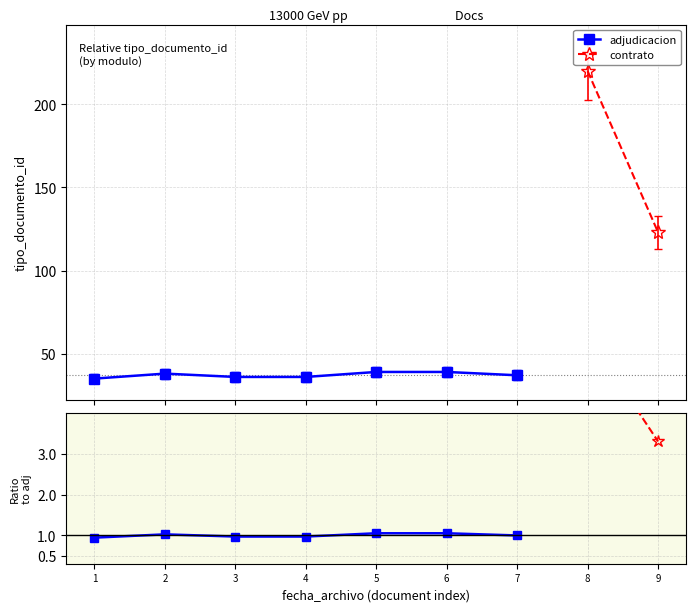

What is the value of the adjudicacion point at the 7th from the left?

37